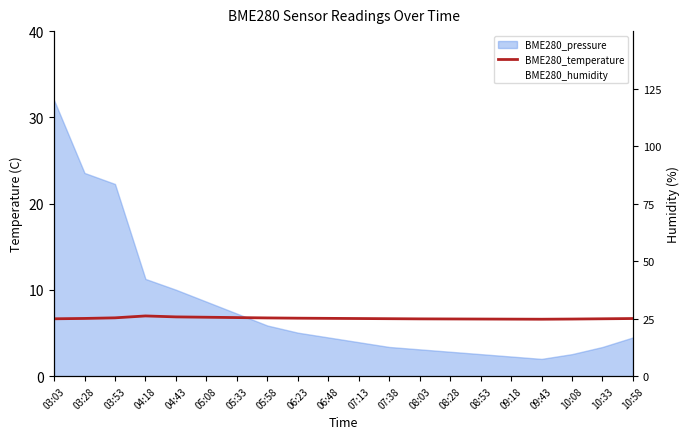

Reading left to right, extract all data points from this chart.

BME280_temperature: 6.7	6.7	6.8	7.0	6.9	6.8	6.8	6.8	6.7	6.7	6.7	6.7	6.6	6.6	6.6	6.6	6.6	6.6	6.7	6.7
BME280_humidity: 100.0	100.0	100.0	100.0	100.0	100.0	100.0	100.0	100.0	100.0	100.0	100.0	100.0	100.0	100.0	100.0	100.0	100.0	100.0	100.0